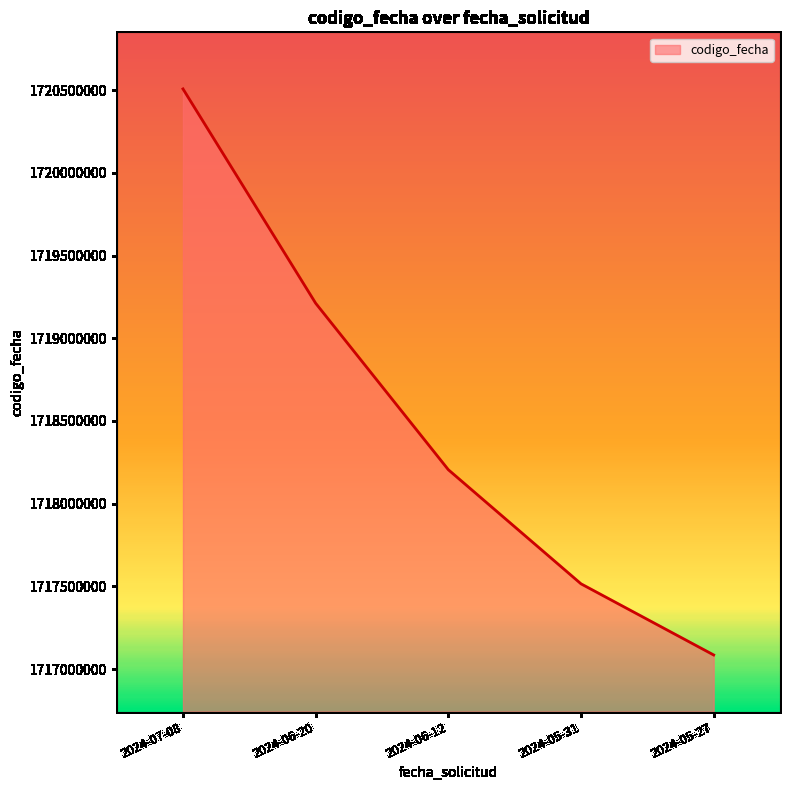

True or false: the data shows 2923975446 at 2024-07-08.

False